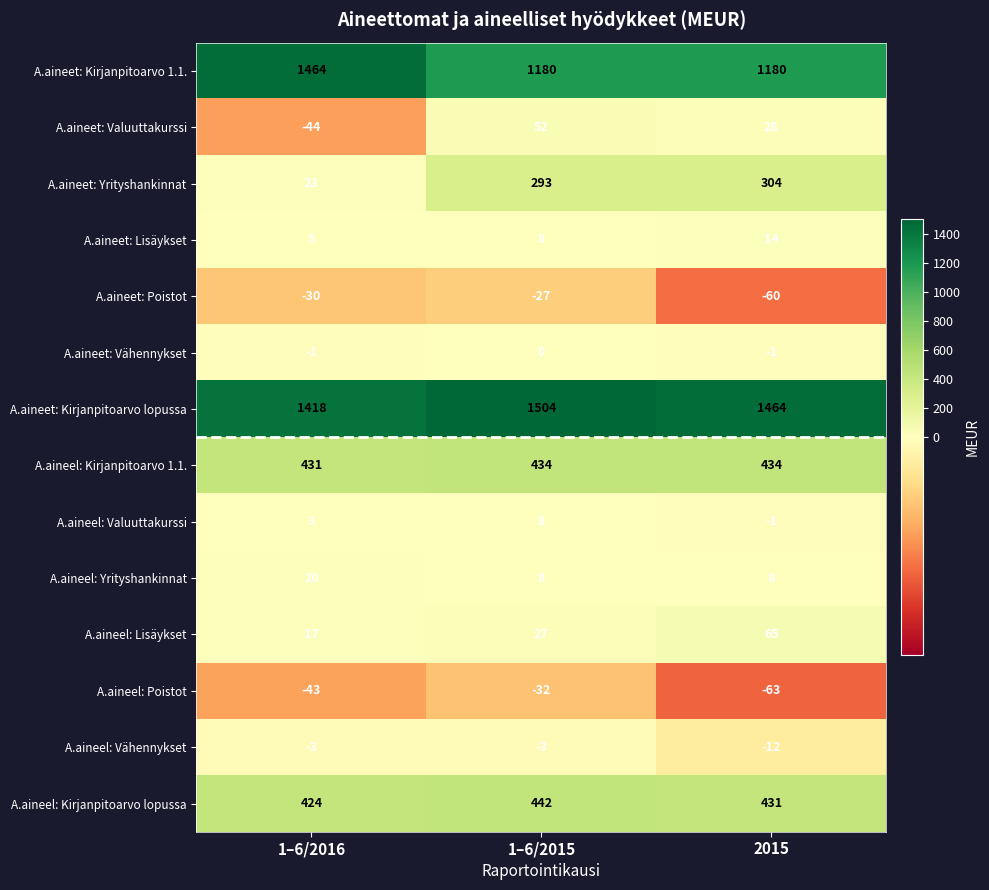

Which category has the lowest value in the A.aineet: Poistot series?

2015